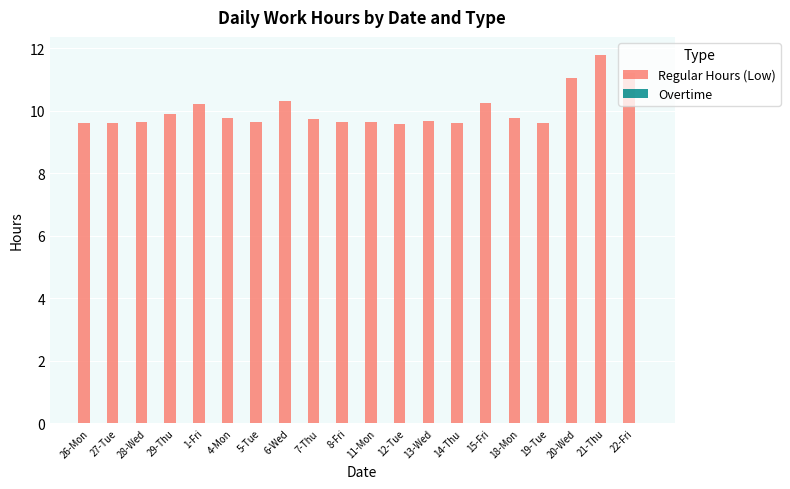

What is the label of the 15th bar from the right?

4-Mon